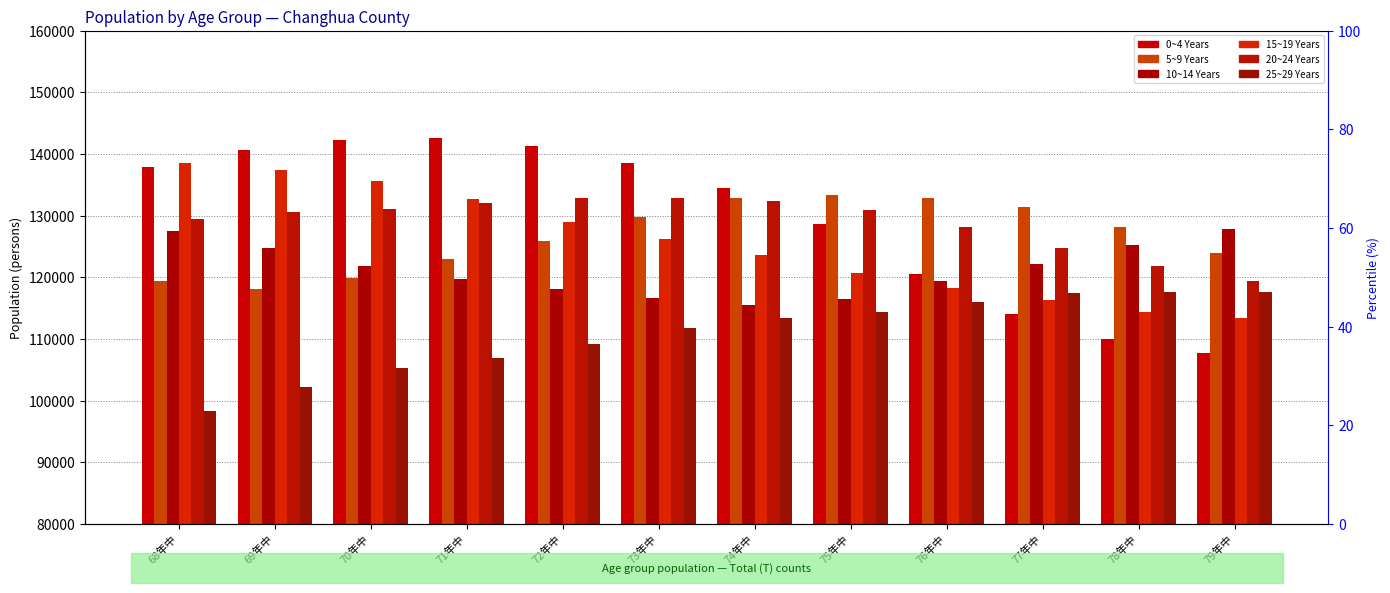

List the labels in order of 10~14 Years value, largest first.

79年中, 68年中, 78年中, 69年中, 77年中, 70年中, 71年中, 76年中, 72年中, 73年中, 75年中, 74年中